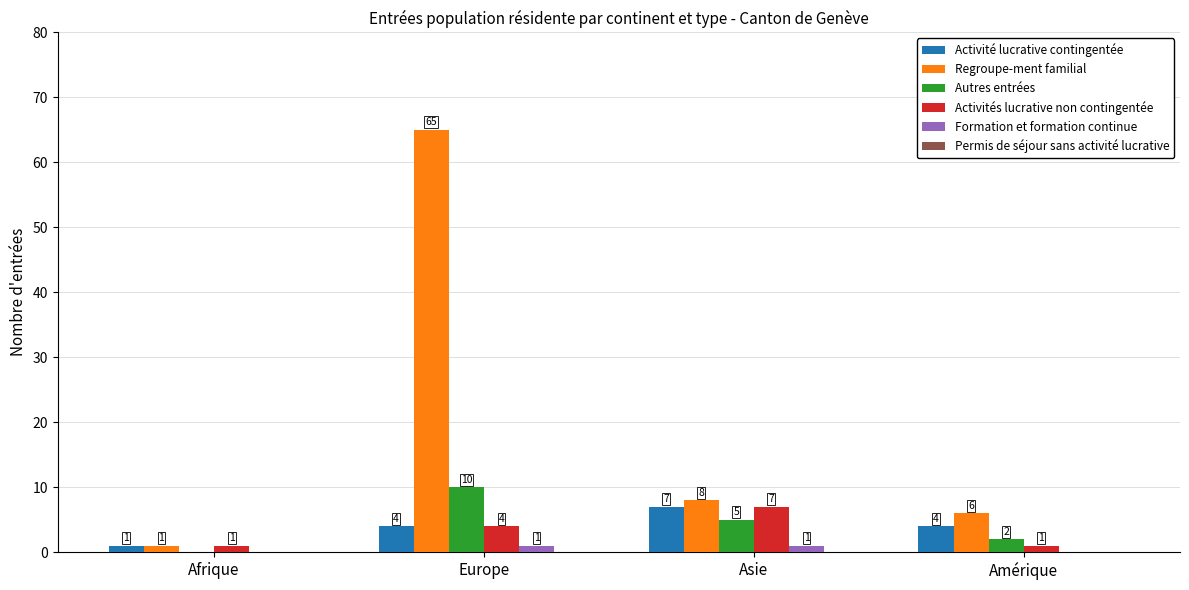

How many groups of bars are there?

4